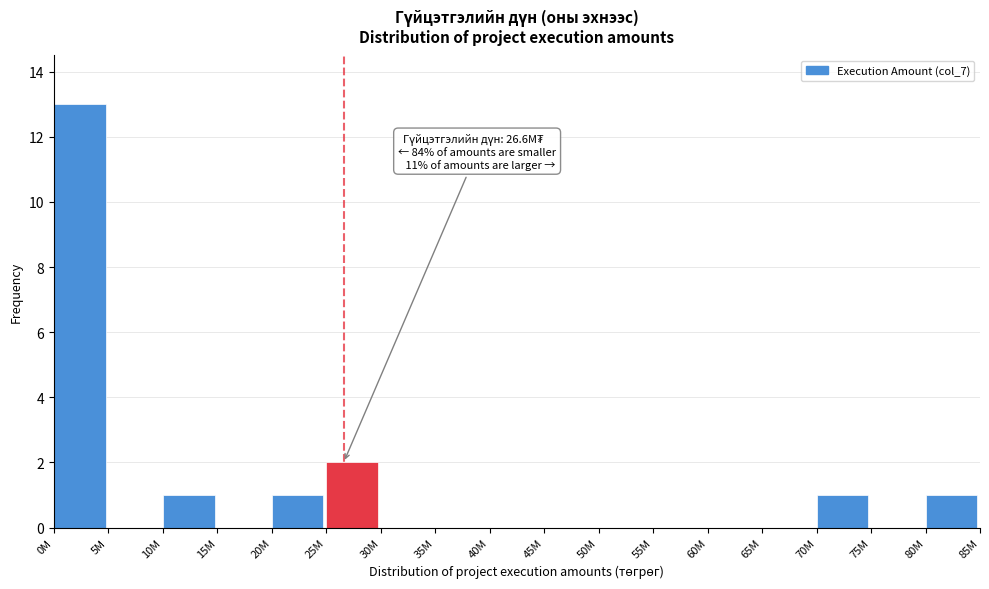

Reading left to right, extract all data points from this chart.

0M=13	5M=0	10M=1	15M=0	20M=1	25M=2	30M=0	35M=0	40M=0	45M=0	50M=0	55M=0	60M=0	65M=0	70M=1	75M=0	80M=1